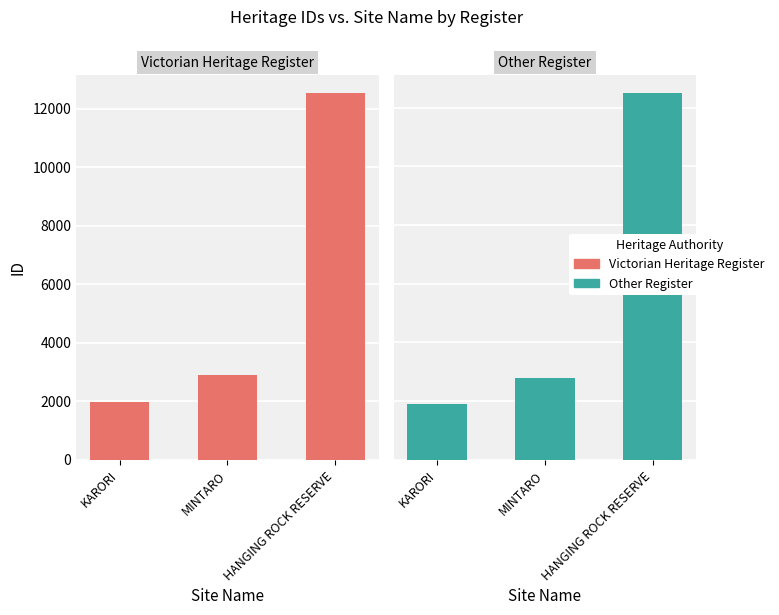

Is the value of Other Register at KARORI greater than the value of Victorian Heritage Register at MINTARO?

No